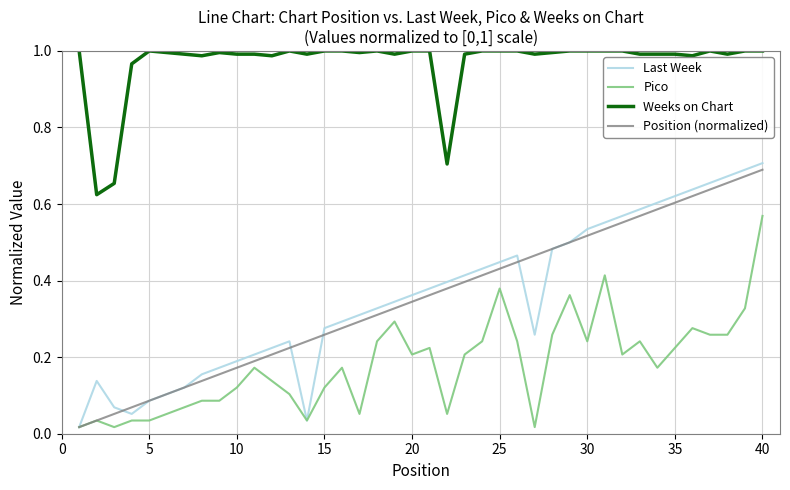

Rank the series by their maximum value, from lowest to highest.

Pico, Position (normalized), Last Week, Weeks on Chart